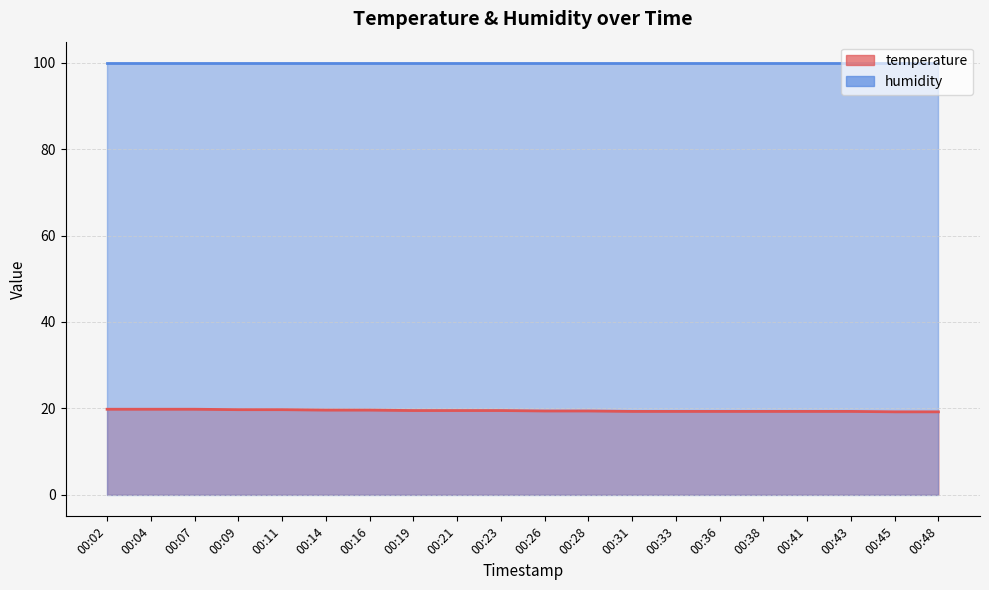

Rank the categories by value from highest to lowest.

00:02, 00:04, 00:07, 00:09, 00:11, 00:14, 00:16, 00:19, 00:21, 00:23, 00:26, 00:28, 00:31, 00:33, 00:36, 00:38, 00:41, 00:43, 00:45, 00:48